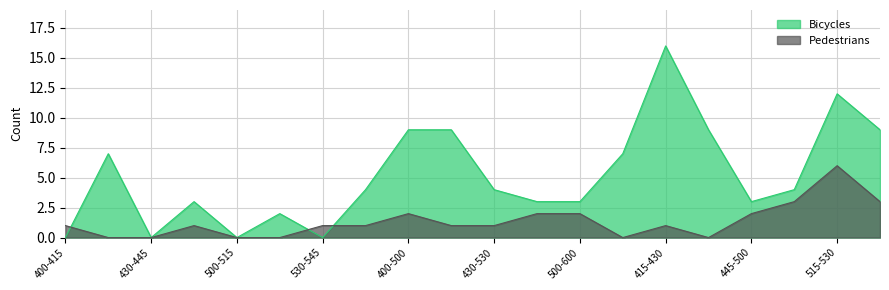

In Pedestrians, how many points are lower than both neighbors (excluding endpoints)?

2